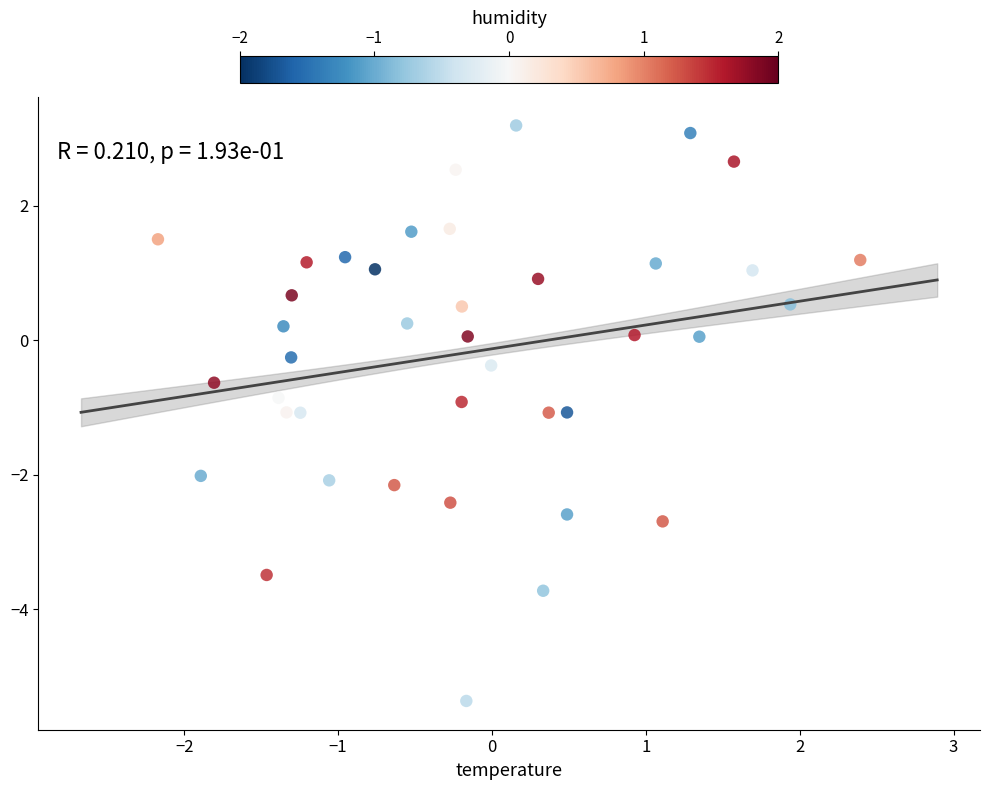

What is the range of X values (max minus min)?

4.6